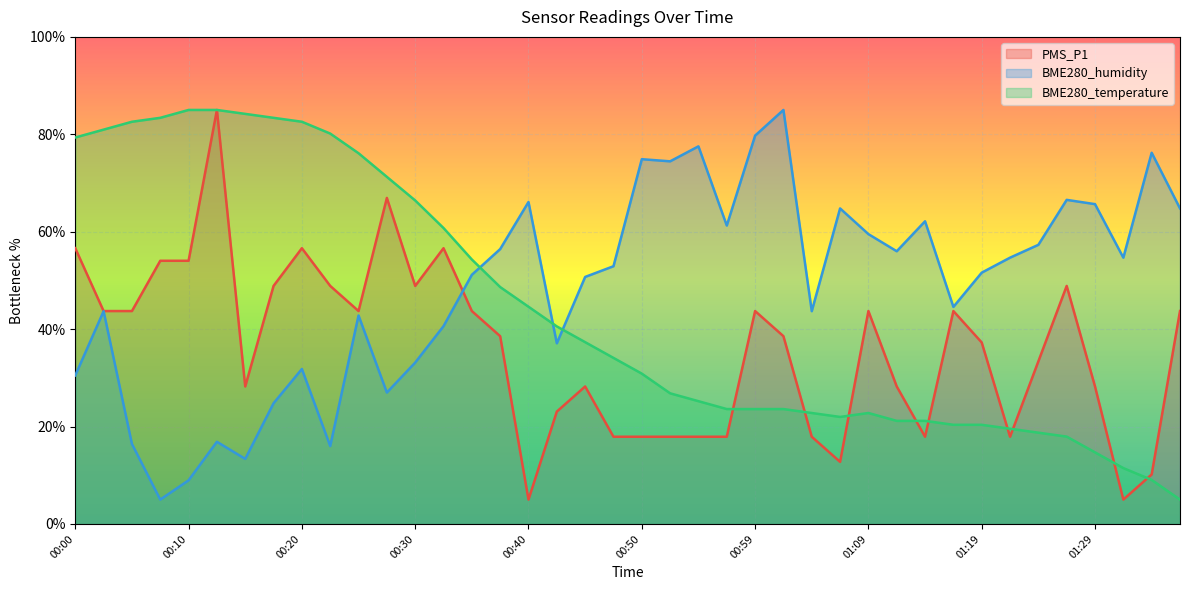

What is the value of the BME280_humidity point at the 27th from the left?

43.7